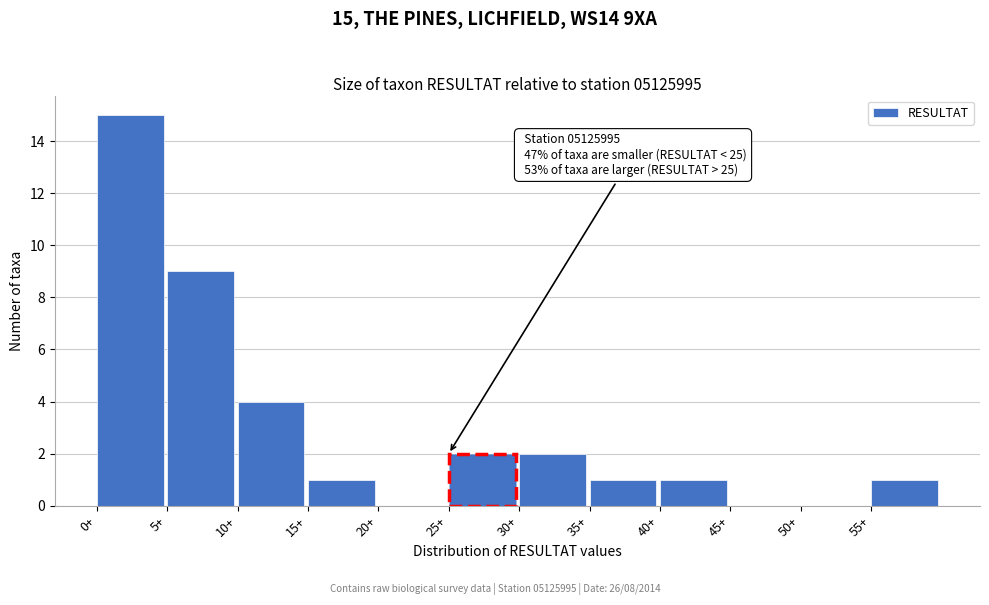

Which range on the x-axis has the tallest bar?

0 to 5